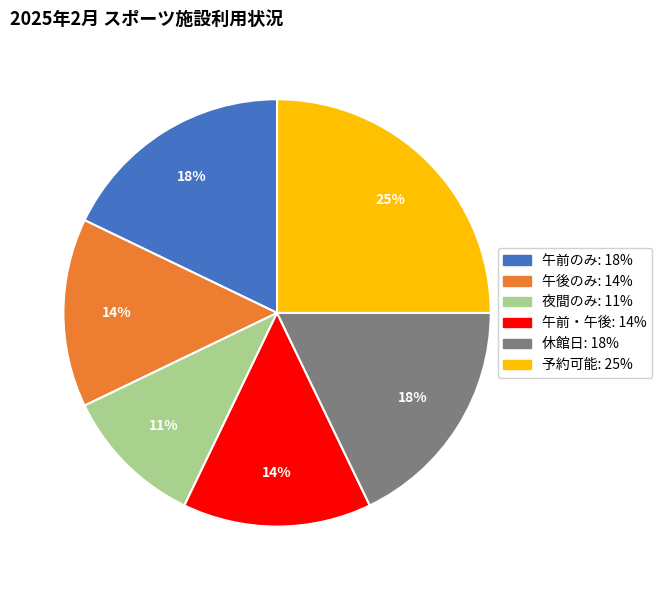

To the nearest percent, what is the difference between the largest and smallest slice percentages?

14%